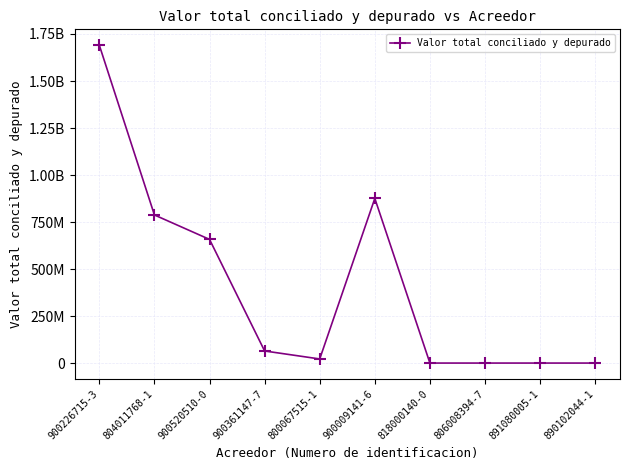

At which label is the value closest to 845133425?

900009141-6